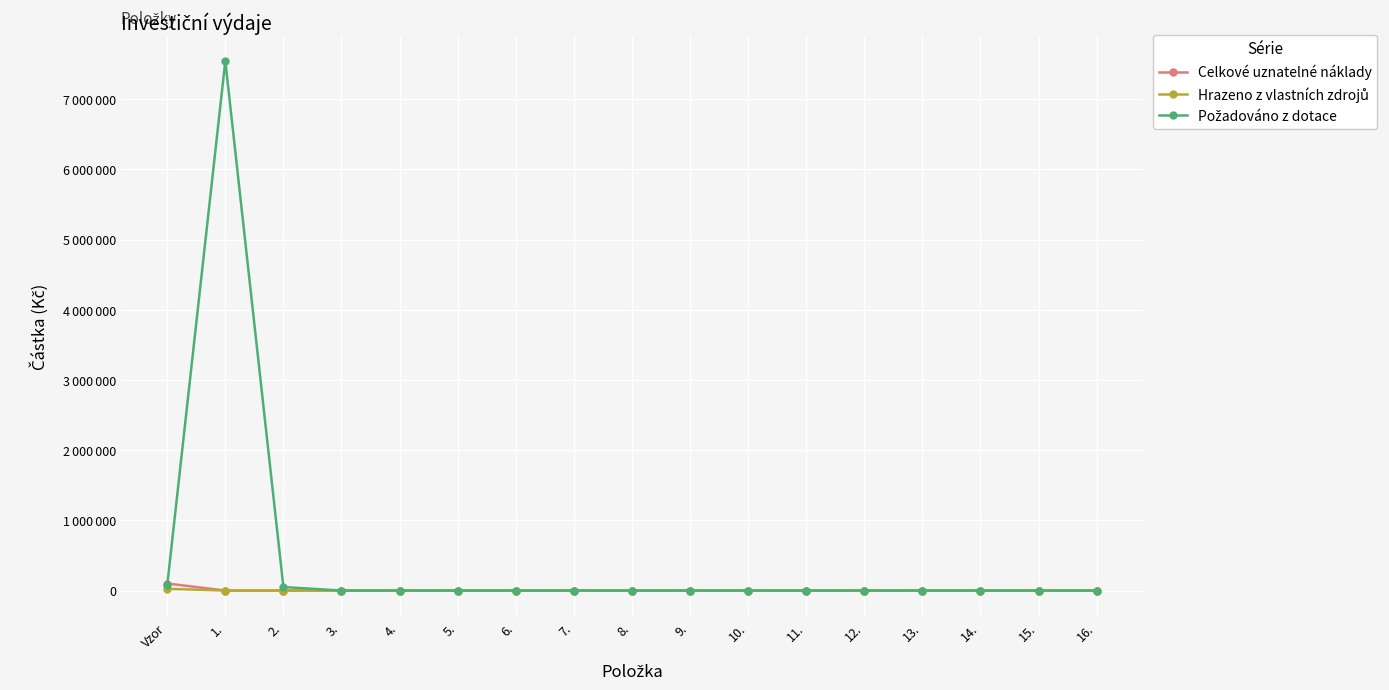

The value of Hrazeno z vlastních zdrojů at 2. is -8041. True or false?

False